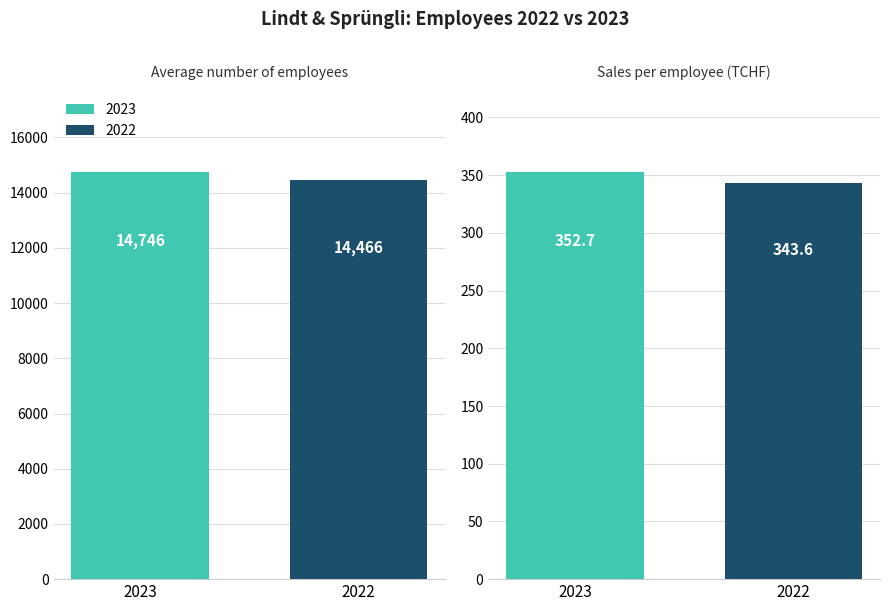

Which series has the largest total across all categories?

2023